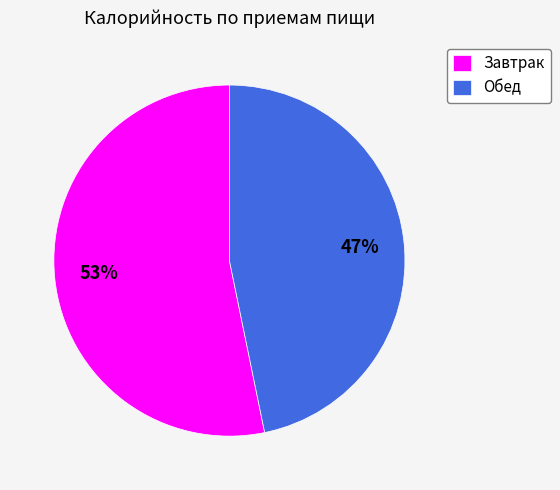

Rank the categories by value from highest to lowest.

Завтрак, Обед